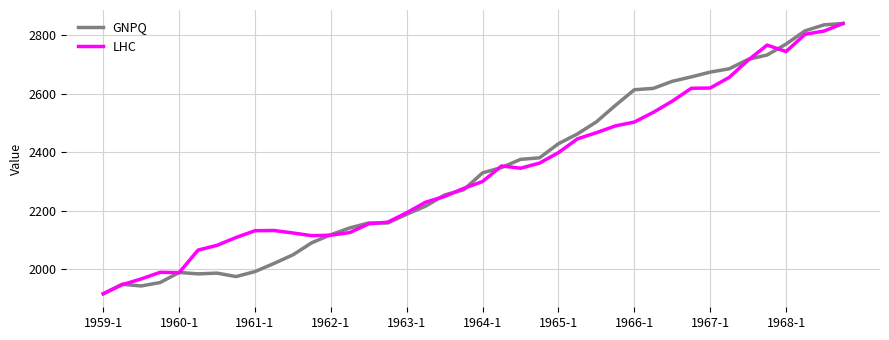

What is the smallest value displayed?

1915.1